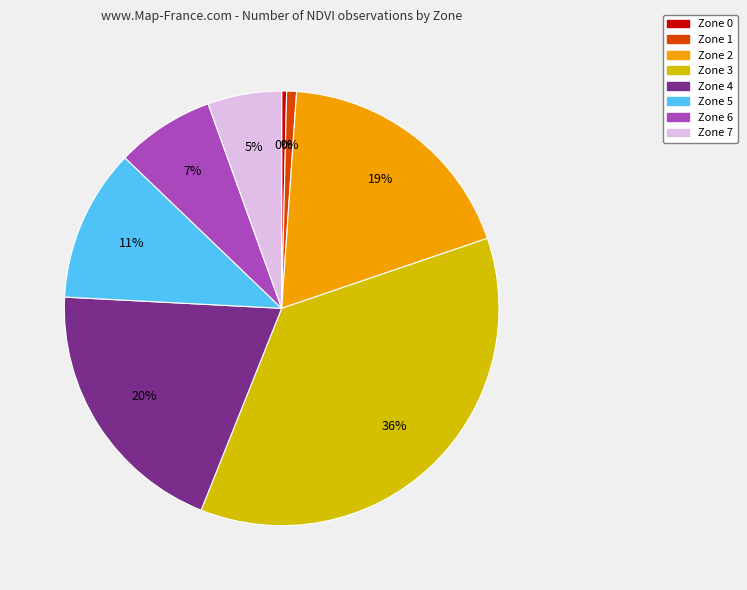

Which category has the smallest portion of the pie?

Zone 0